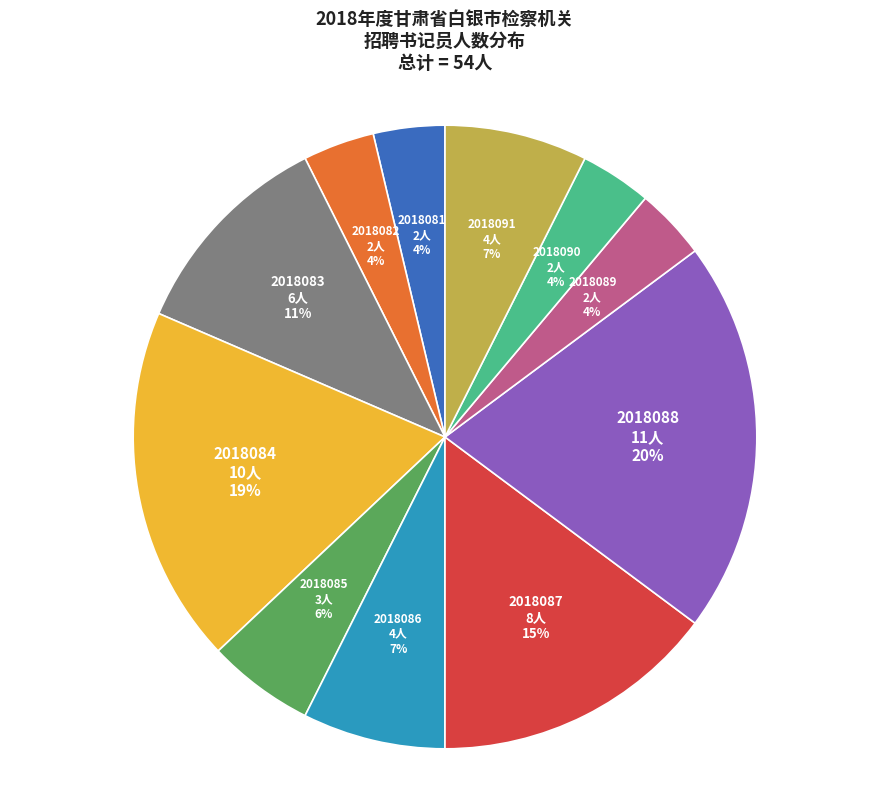

To the nearest percent, what is the average slice percentage?

9%